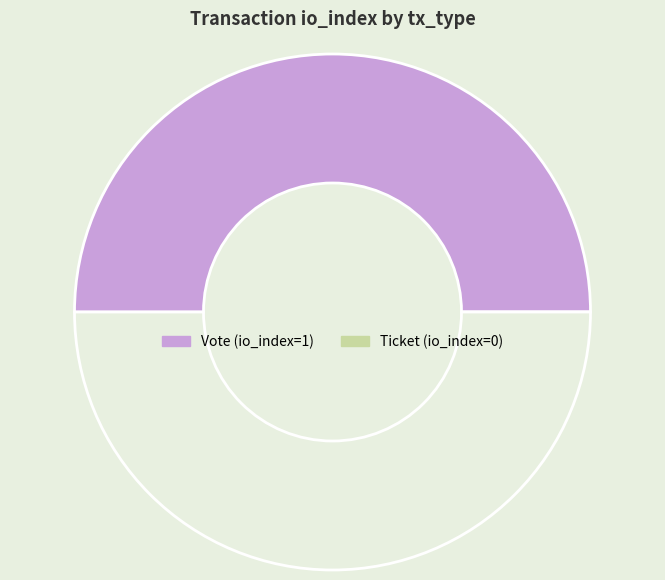

Count the number of slices in the pie.

2